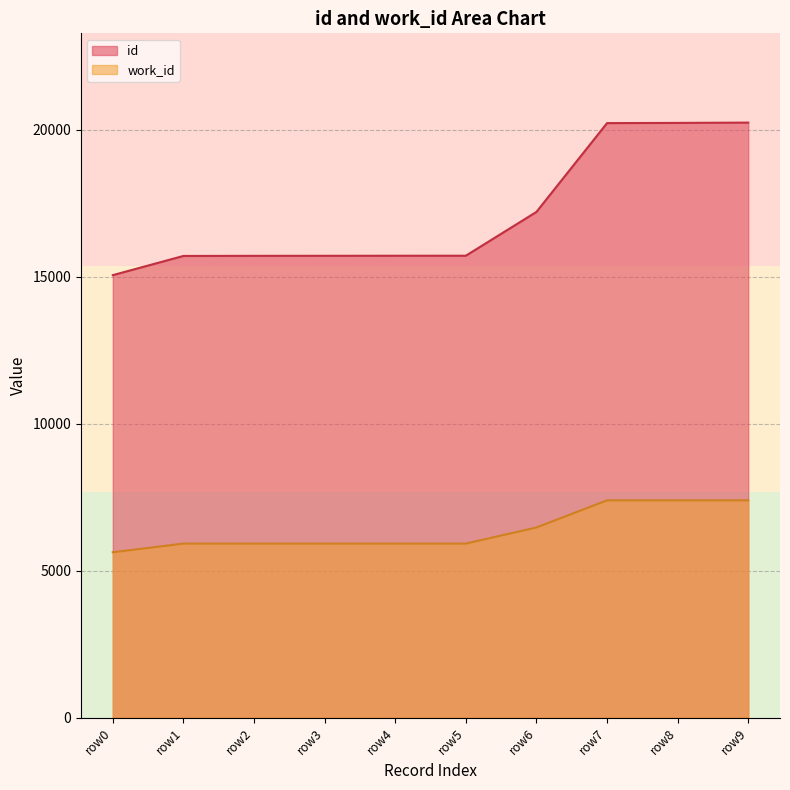

Is it true that work_id equals 5630 at row0?

True